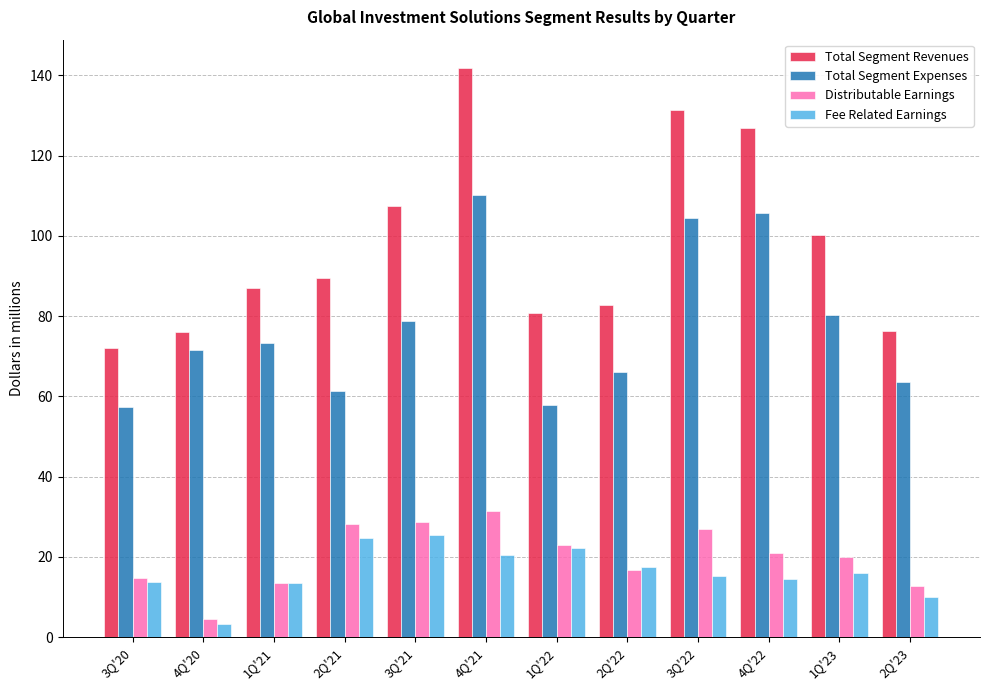

At 2Q'21, list the series in order from largest to smallest.

Total Segment Revenues, Total Segment Expenses, Distributable Earnings, Fee Related Earnings